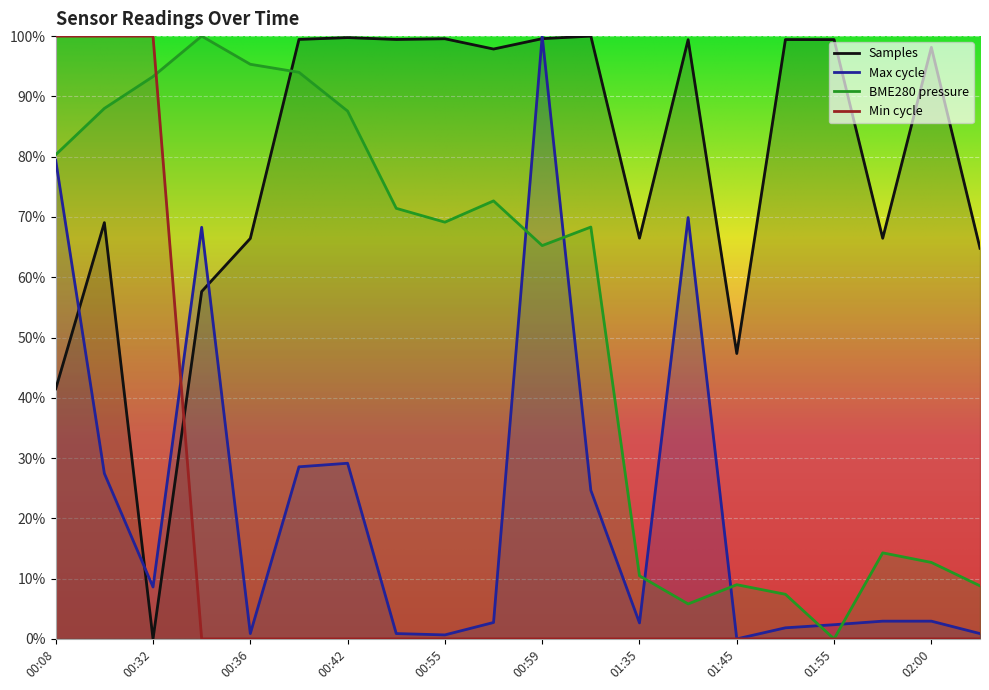

What is the maximum value shown in the chart?

1.0